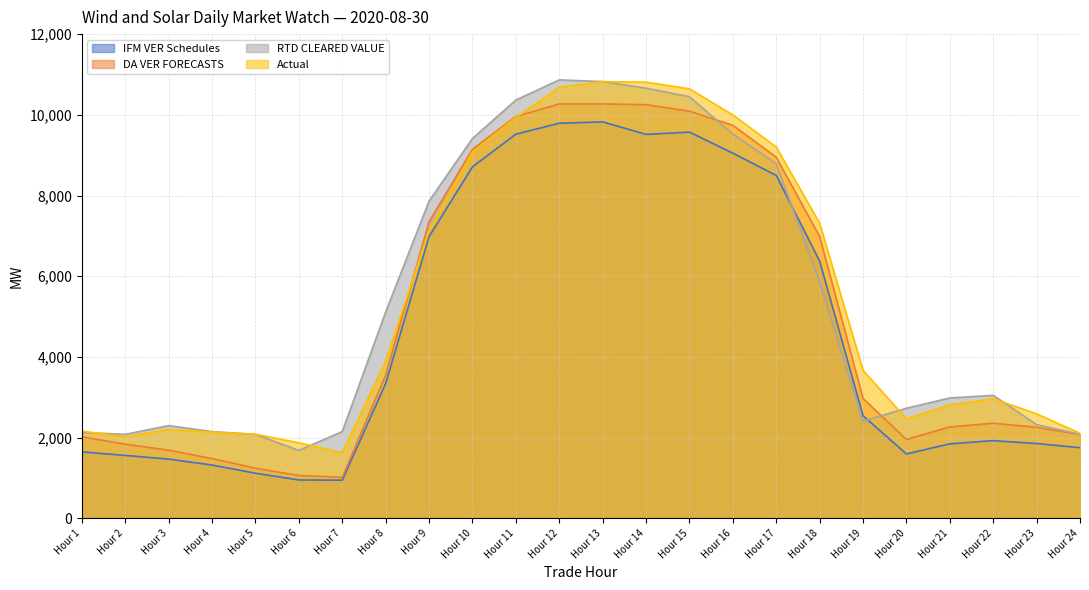

The value of RTD CLEARED VALUE at Hour 5 is 2078.1. True or false?

True